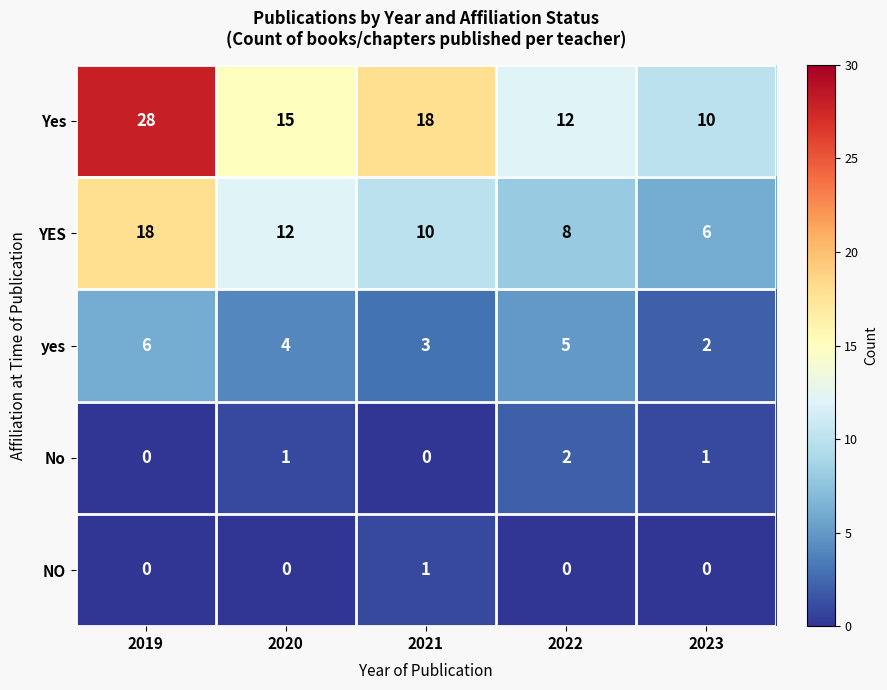

What is the approximate value of yes at 2019?

6